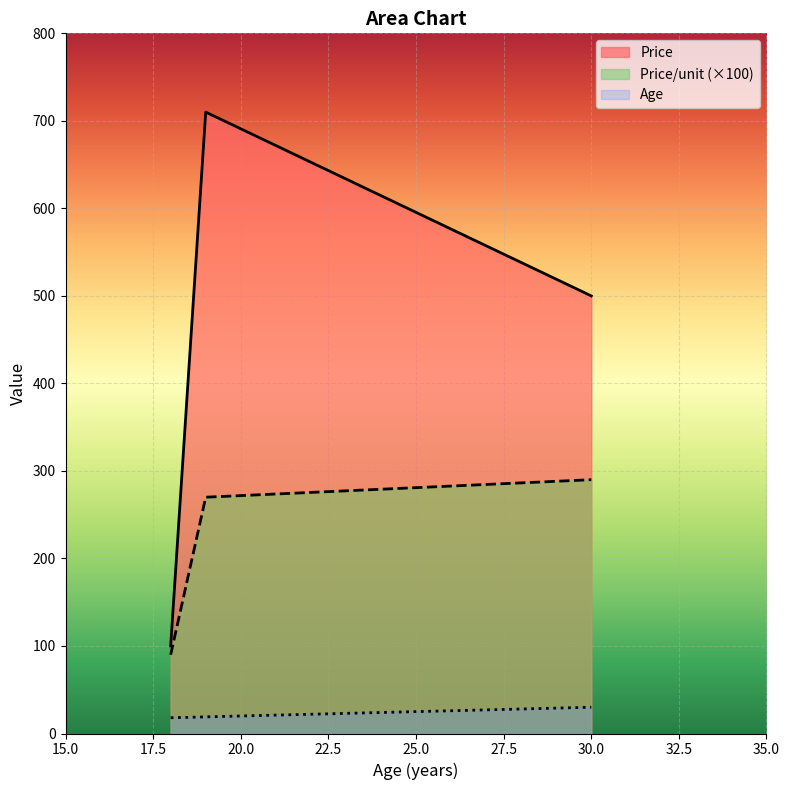

What is the sum of all Price_per_unit values?

650